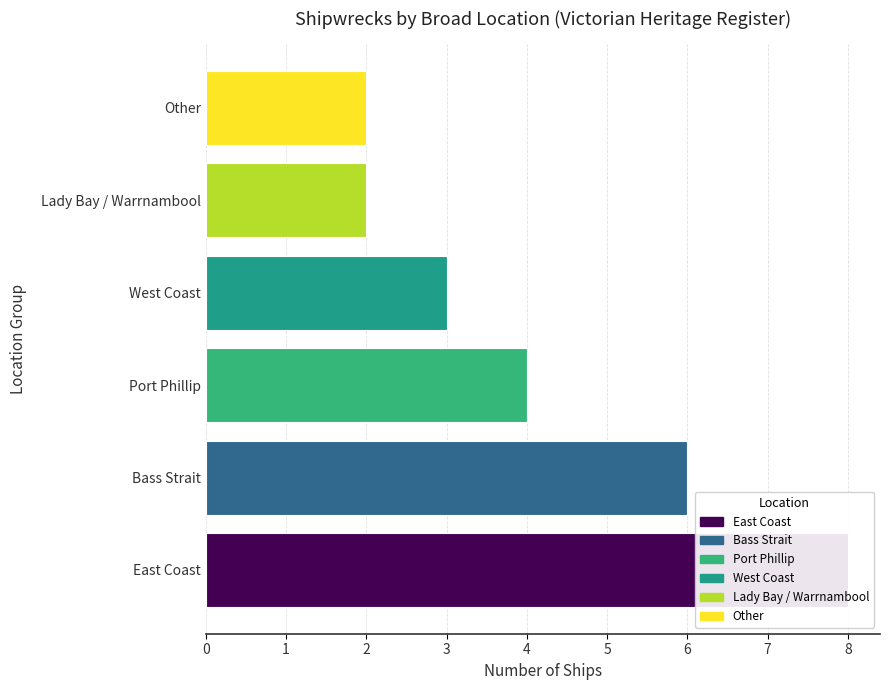

What is the minimum value shown in the chart?

2